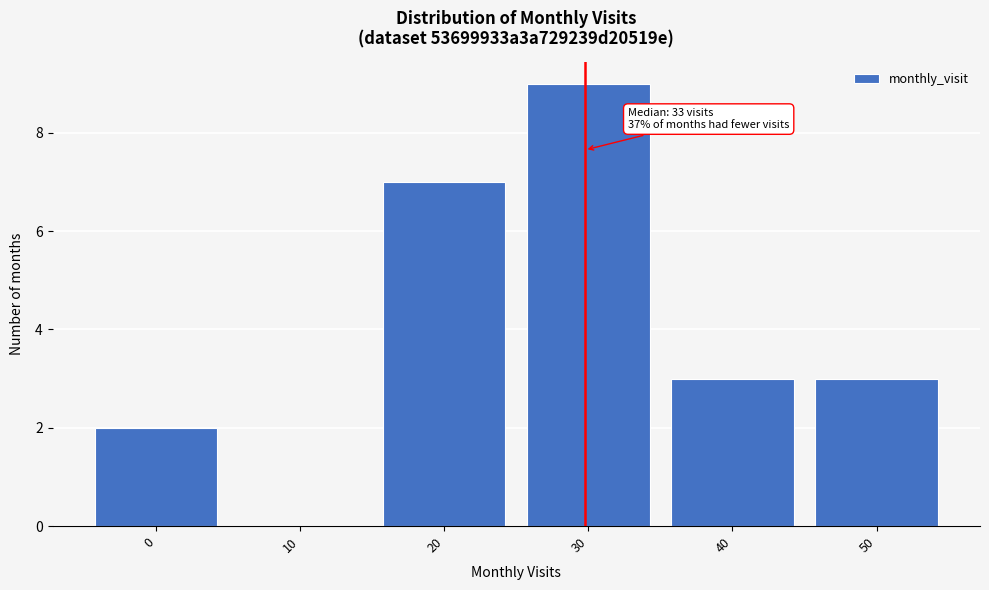

Reading right to left, transcribe all the data shown in this chart.

50=3	40=3	30=9	20=7	10=0	0=2